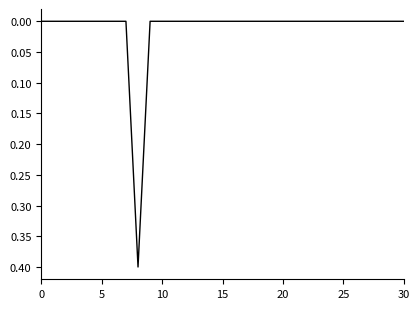

What is the difference between the maximum and second lowest values?

0.4